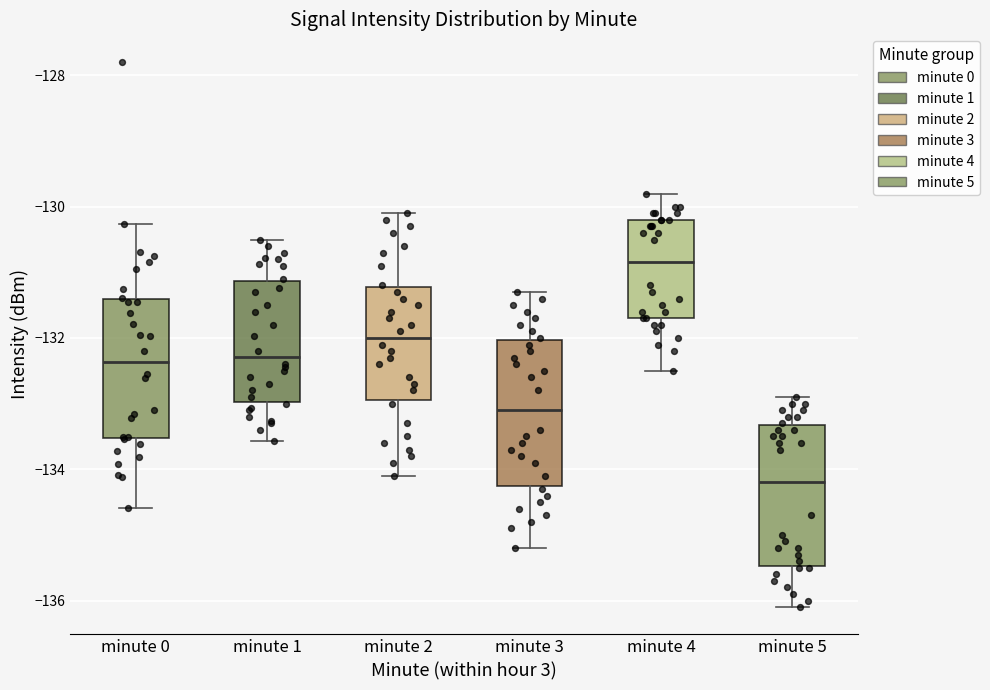

Which box's median line is the lowest?

minute 5